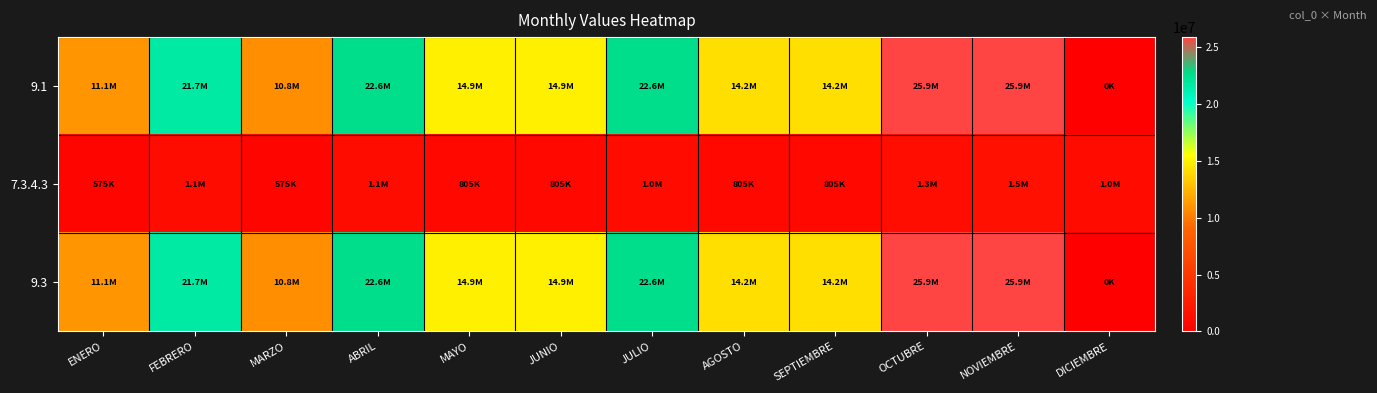

At which category is the sum across all series the highest?

NOVIEMBRE